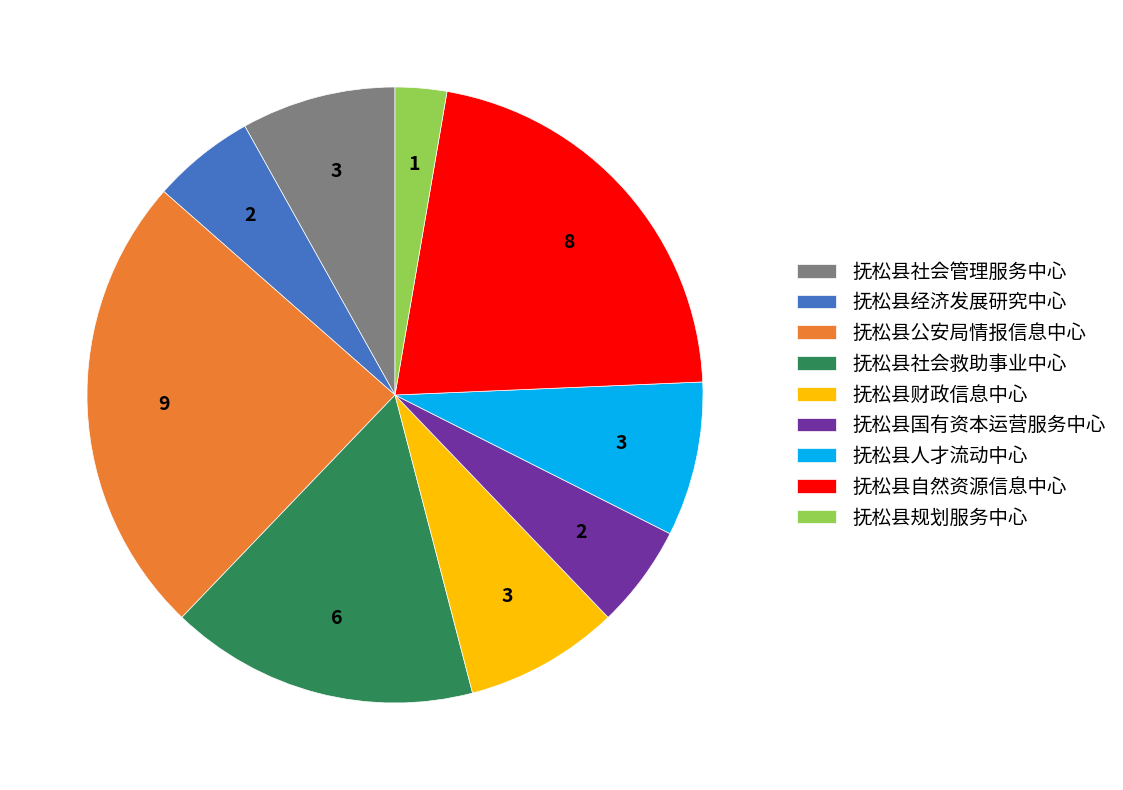

Is it true that 抚松县人才流动中心 is 8% of the pie?

True